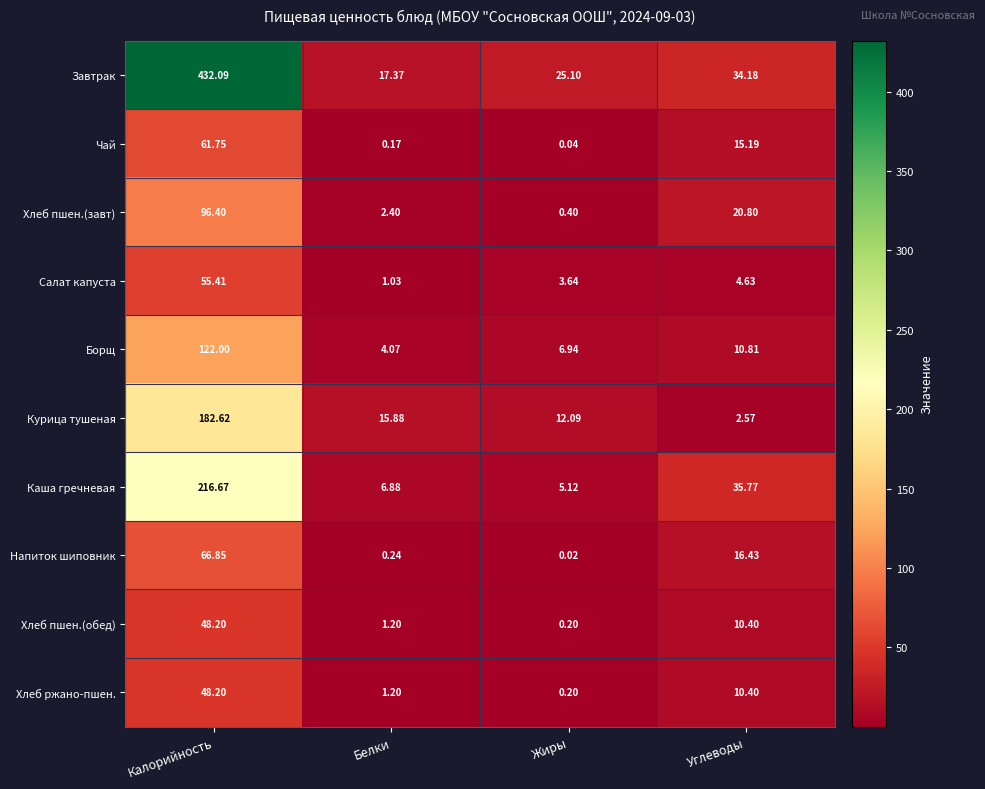

Between Белки and Жиры, which series saw the biggest shift?

Завтрак